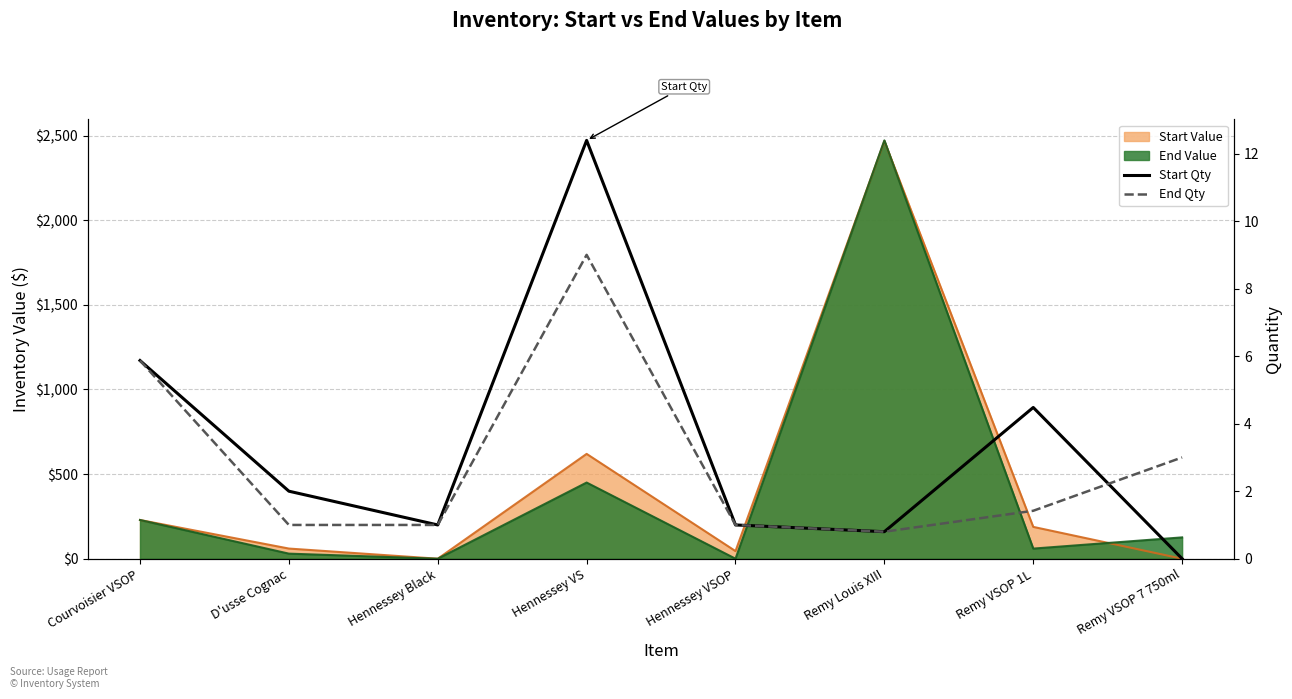

The End Qty series shows 2.1 at Remy VSOP 1L. True or false?

False